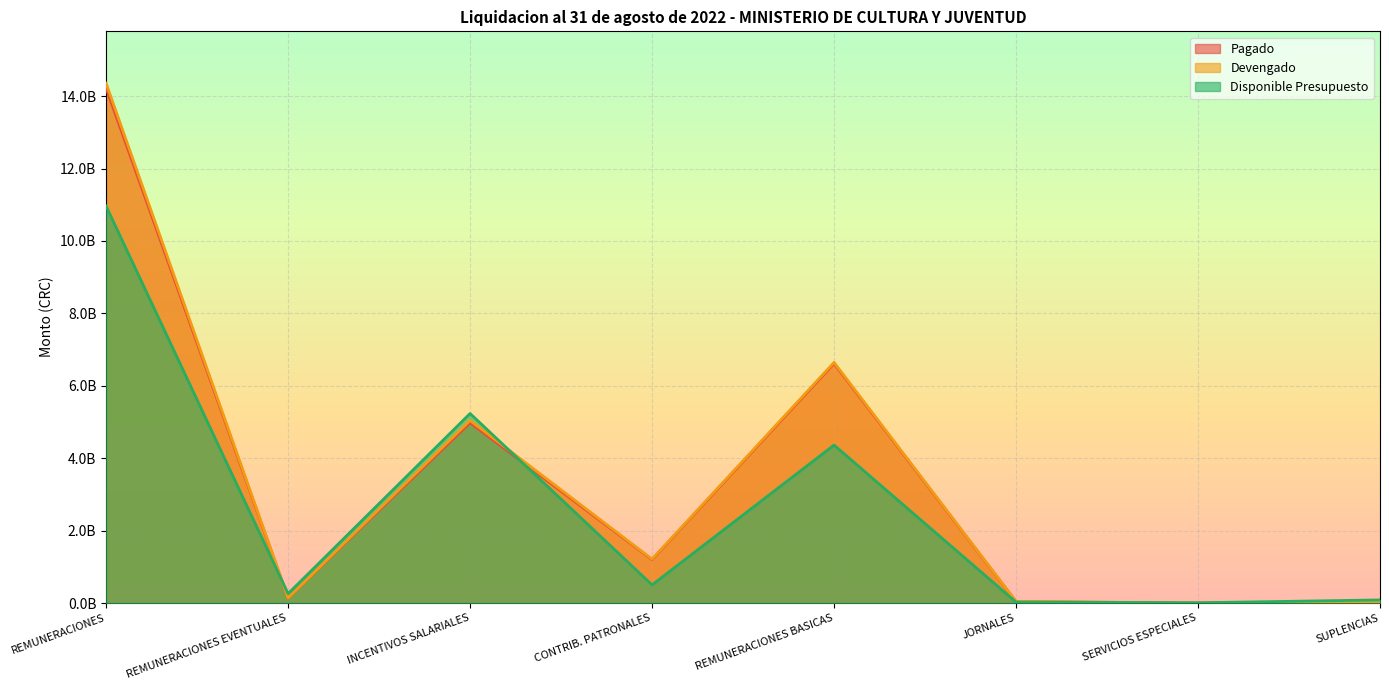

What is the sum of the Devengado values at REMUNERACIONES and CONTRIB. PATRONALES?

15566122269.0